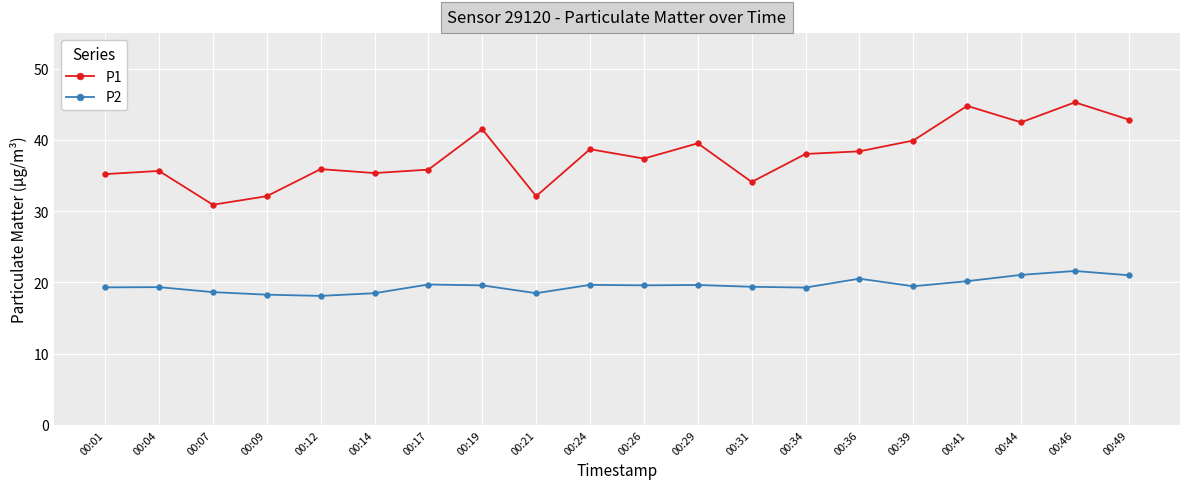

What is the difference between the P2 values at 00:34 and 00:31?

0.1